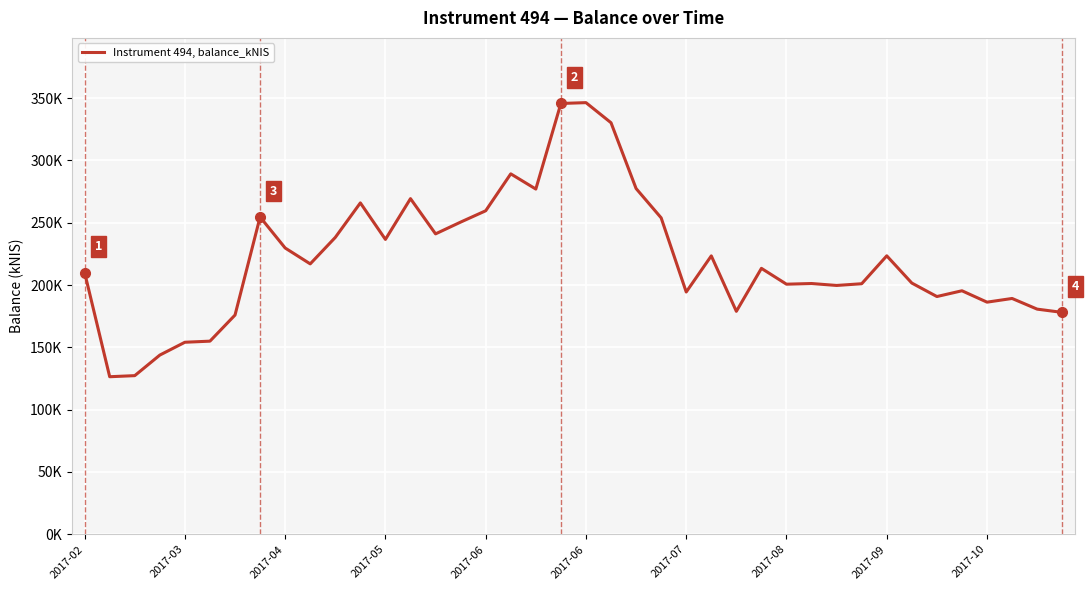

True or false: the data has more than 2 interior local peaks.

True